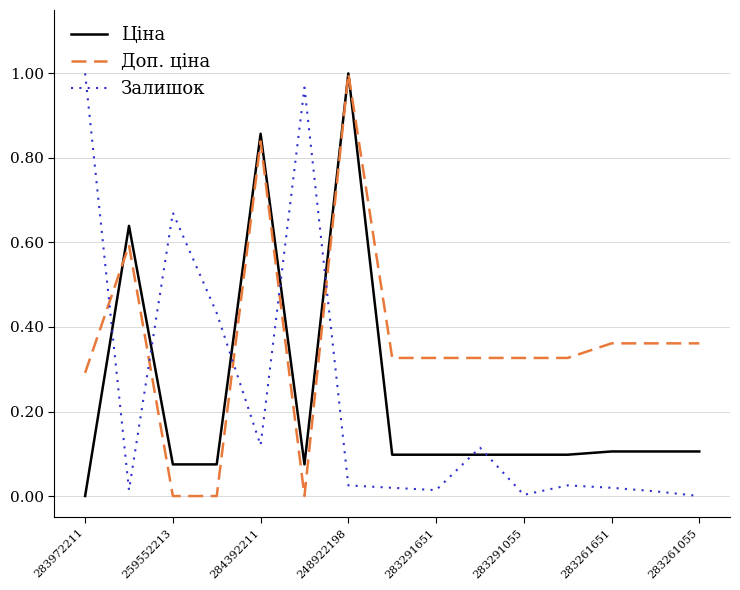

Which series ends up on top after the final intersection of Ціна and Залишок?

Ціна